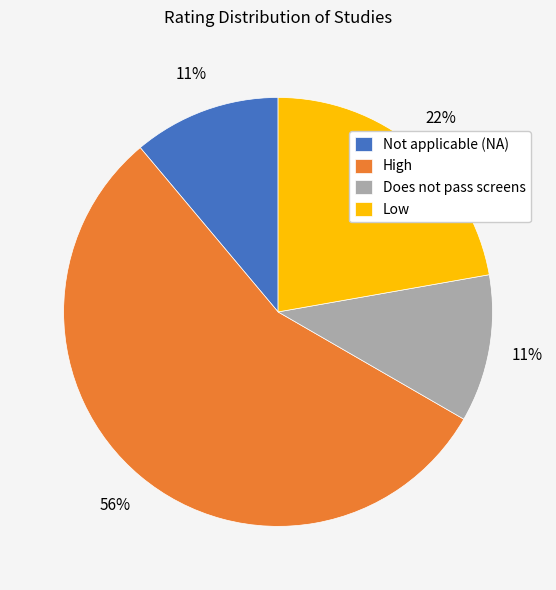

To the nearest percent, what is the combined percentage of Does not pass screens and Not applicable (NA)?

22%